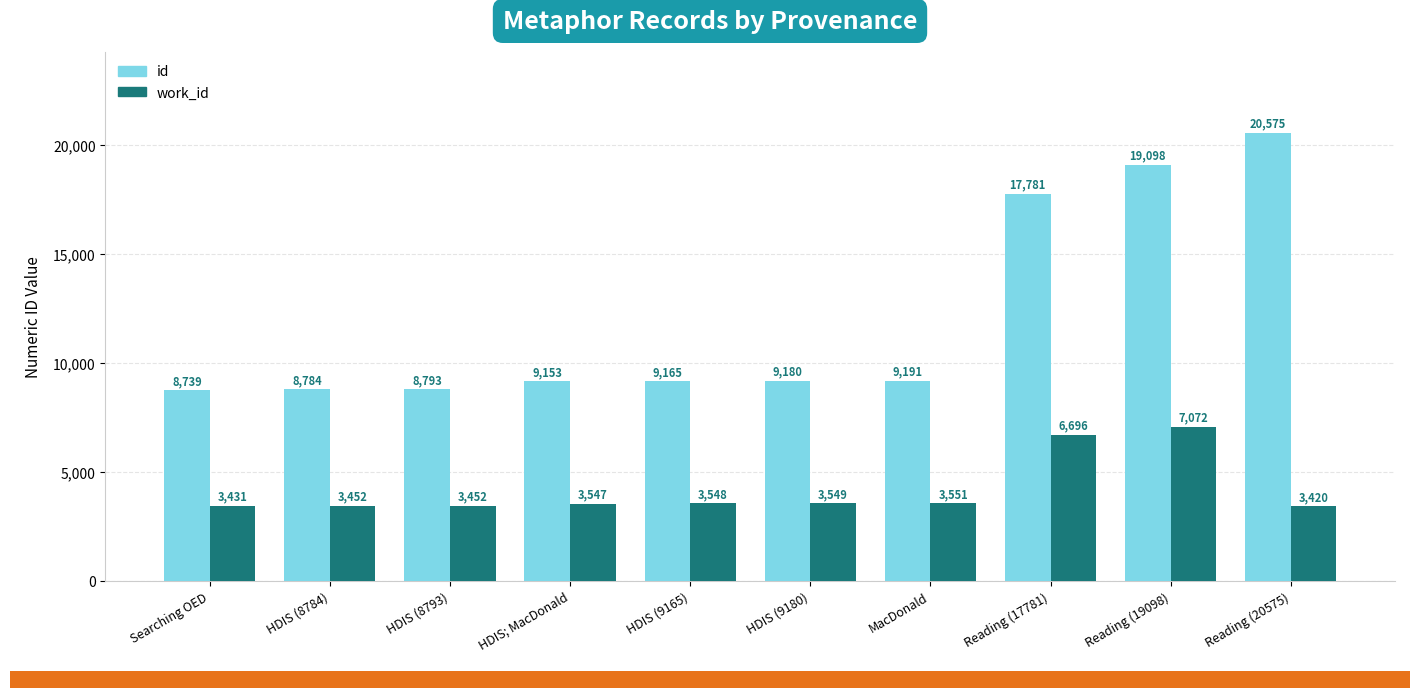

What are all the series names shown in the legend?

id, work_id